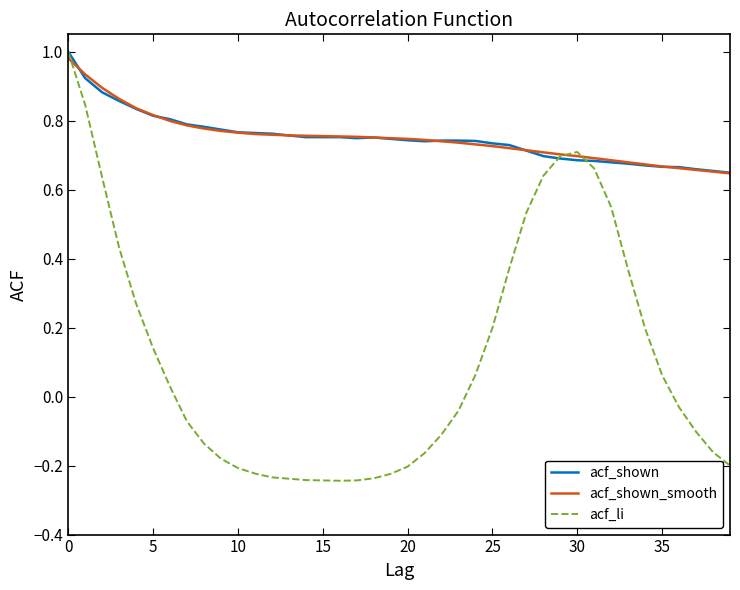

Which series has the widest spread of values?

acf_li